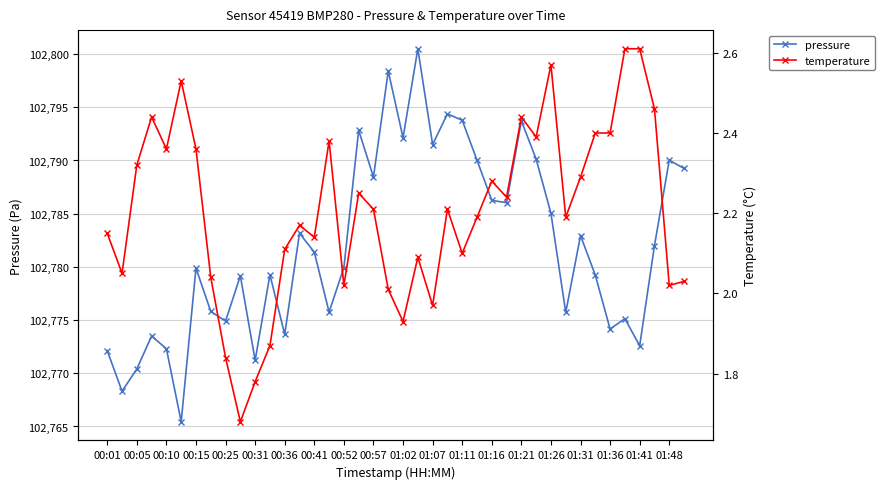

What is the lowest value of the pressure series?

102765.4